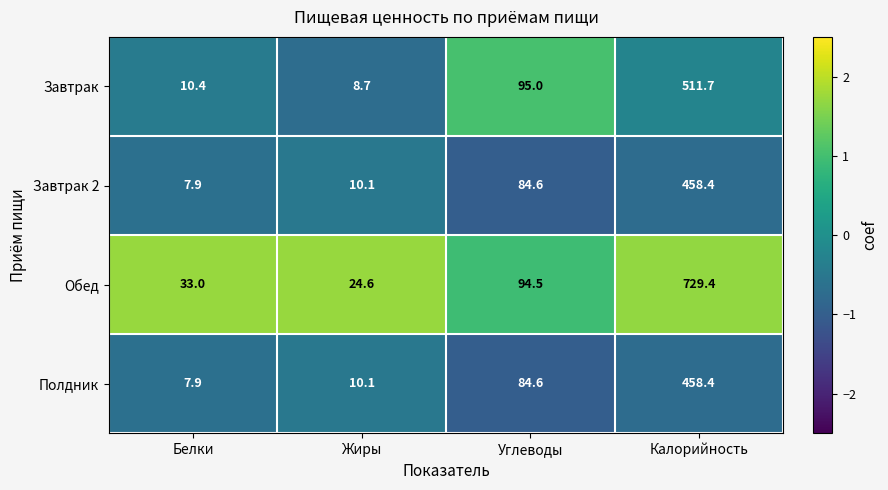

What is the difference between the second highest and minimum values in the Завтрак series?

86.3